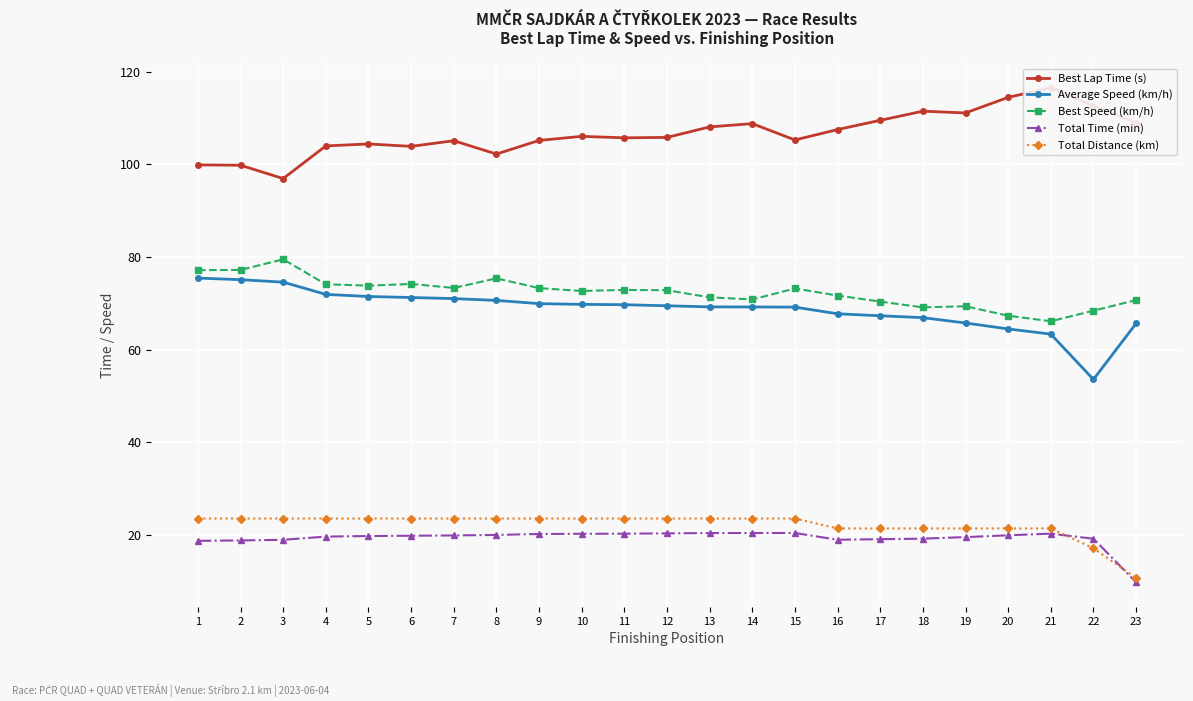

What is the difference between the second highest and second lowest values in the Total Time (min) series?

1.7